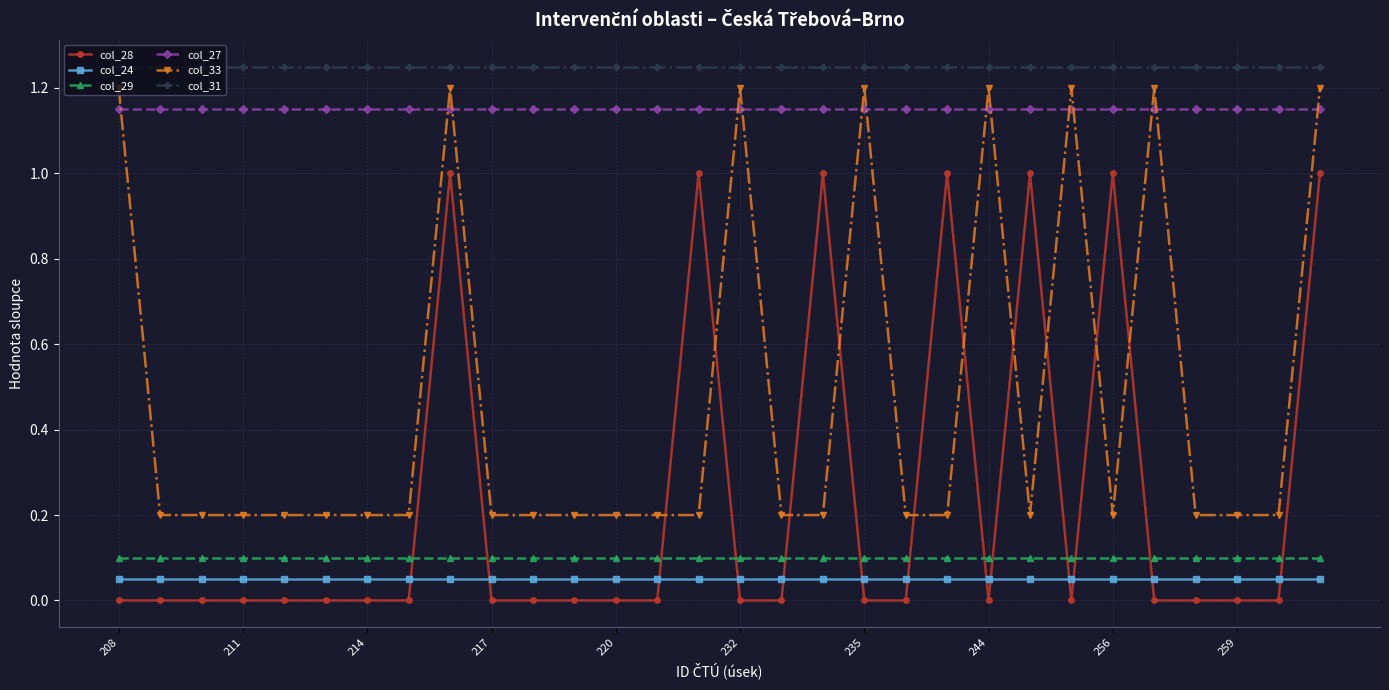

What is the difference between the maximum and second lowest values in the col_28 series?

1.0